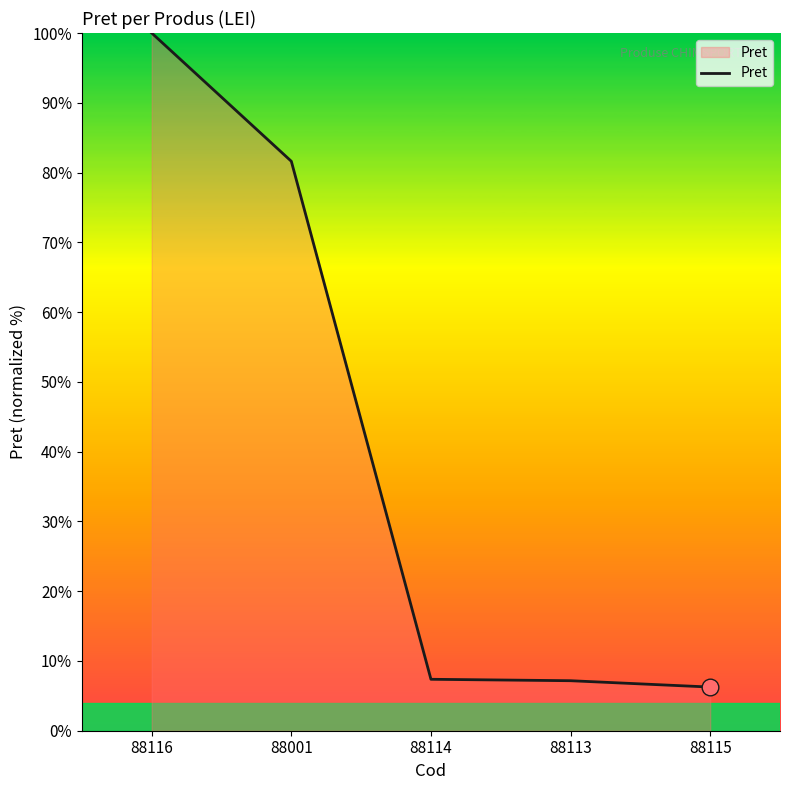

Where is the data nearest to the value 53?

88001